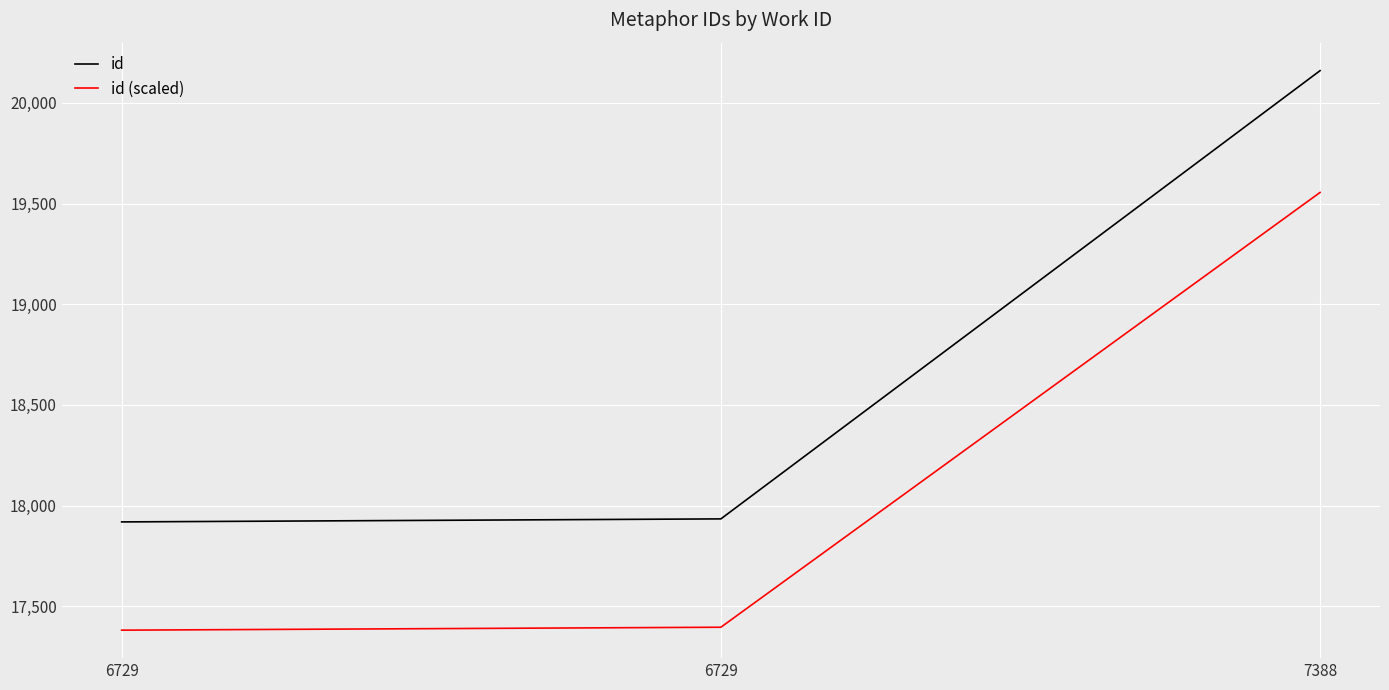

List the series in order of their overall mean, highest first.

id, id (scaled)